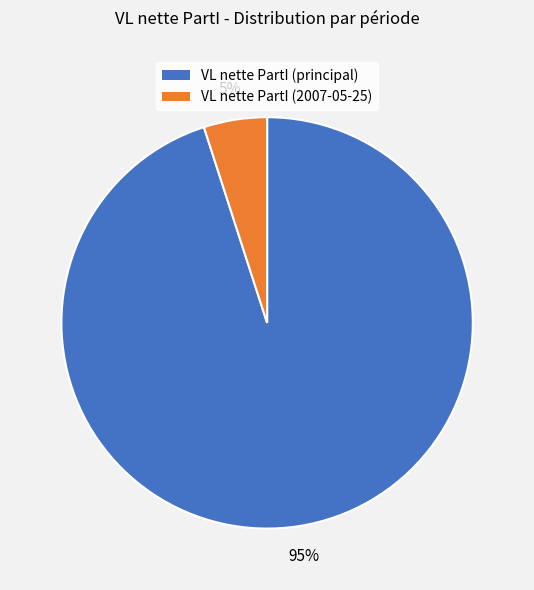

To the nearest percent, what is the average slice percentage?

50%